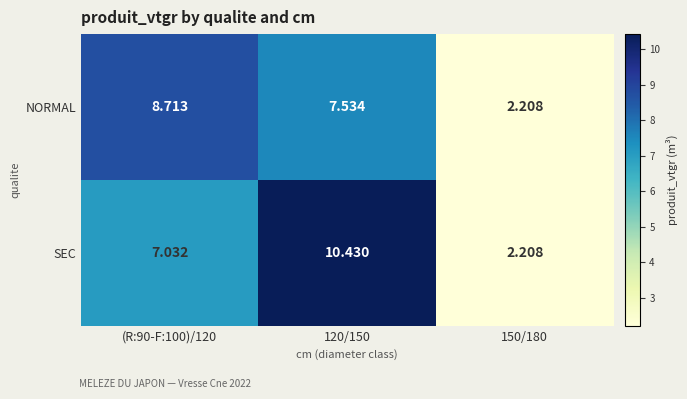

Rank the series at 120/150 from highest to lowest value.

SEC, NORMAL